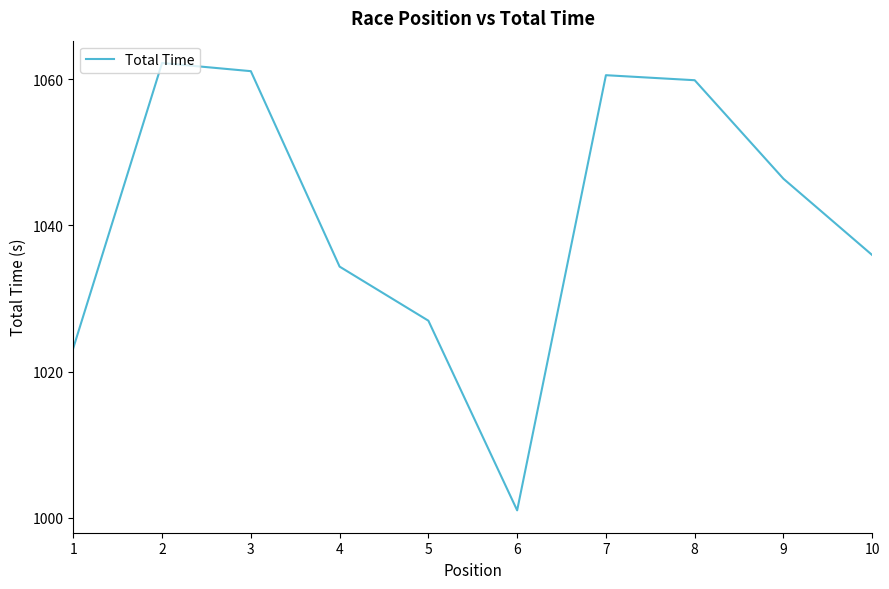

Between 6 and 3, which is larger?

3